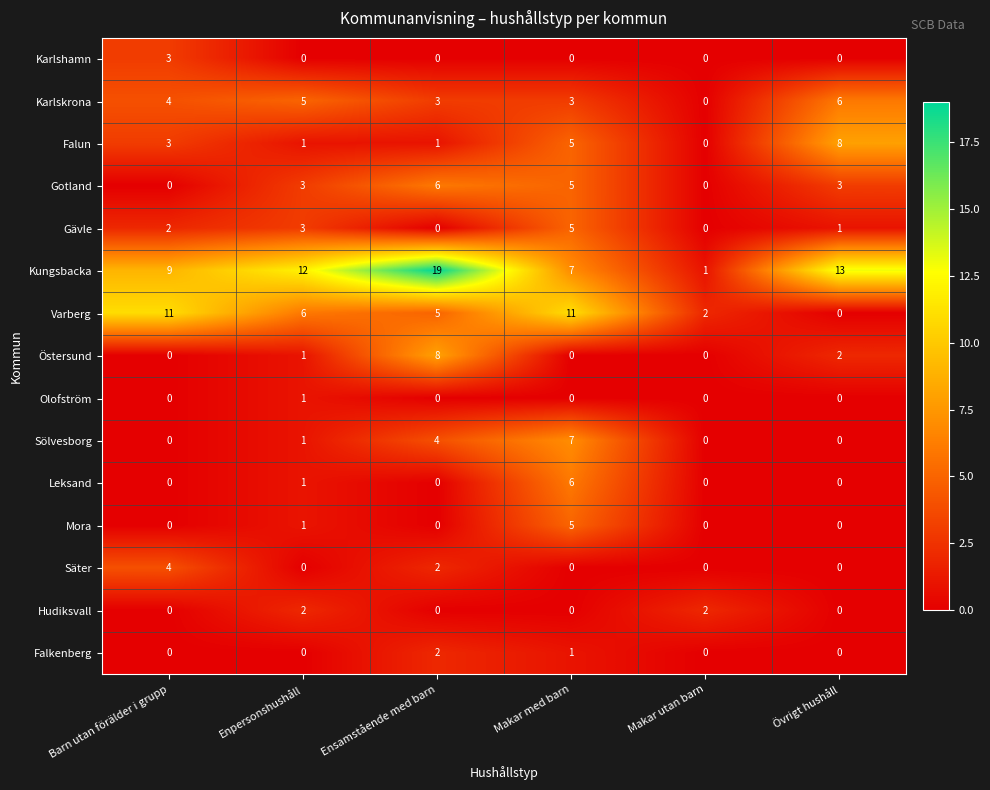

What is the greatest value displayed?

19